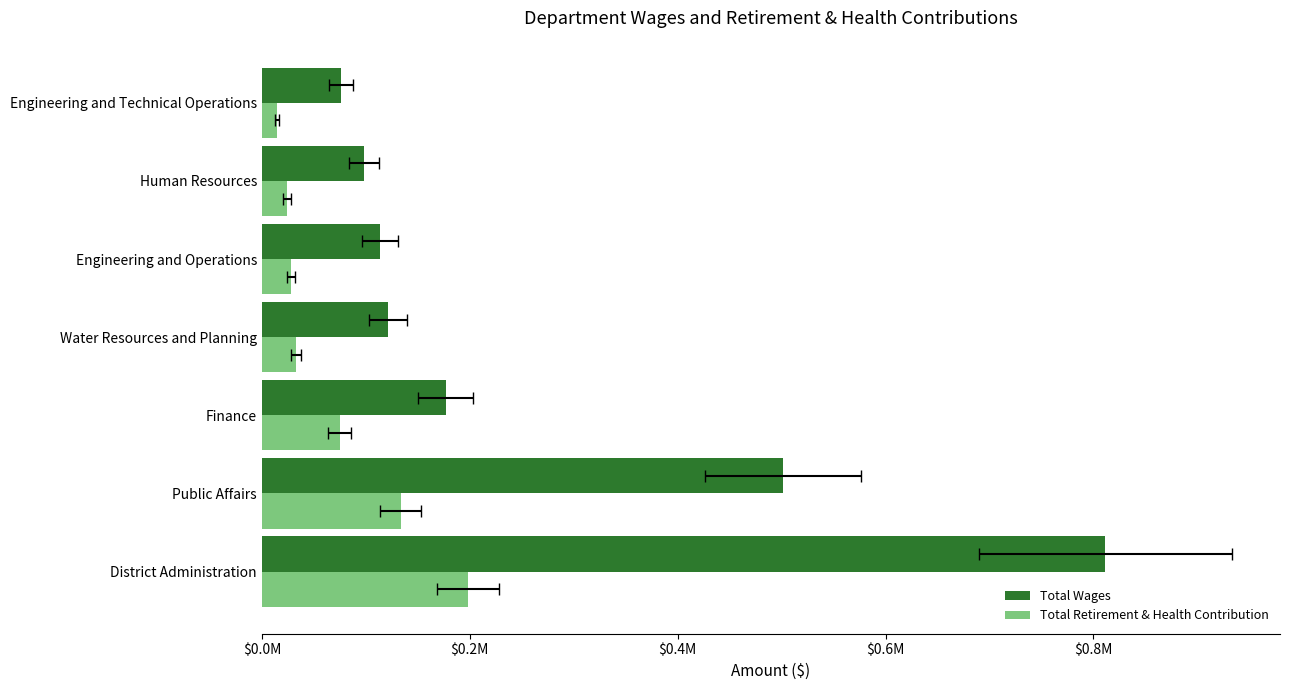

What is the approximate value of Total Wages at Public Affairs, to the nearest 10?

501080